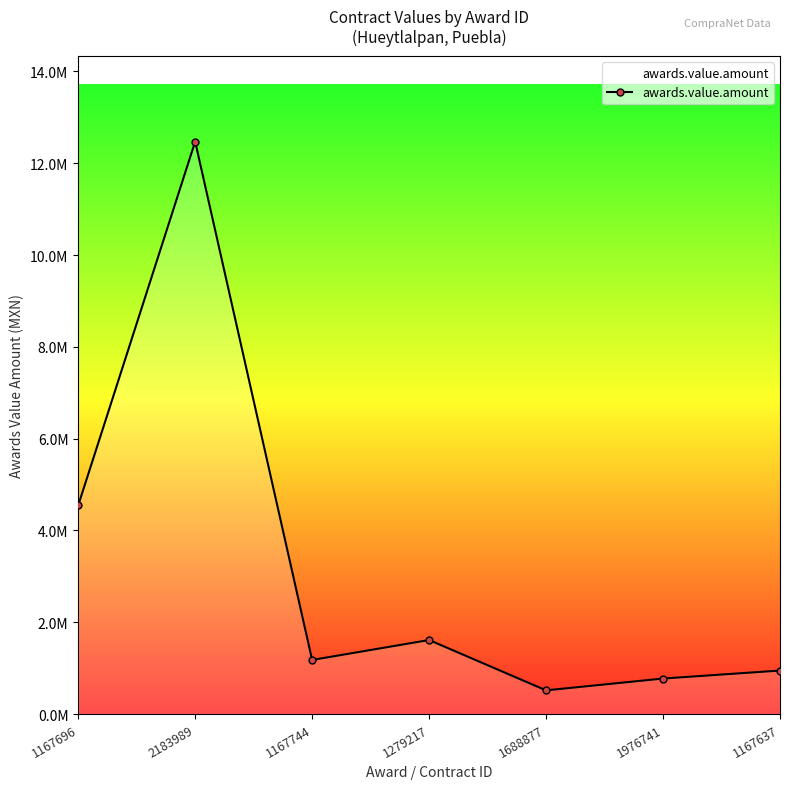

Where is the first local maximum?

2183989